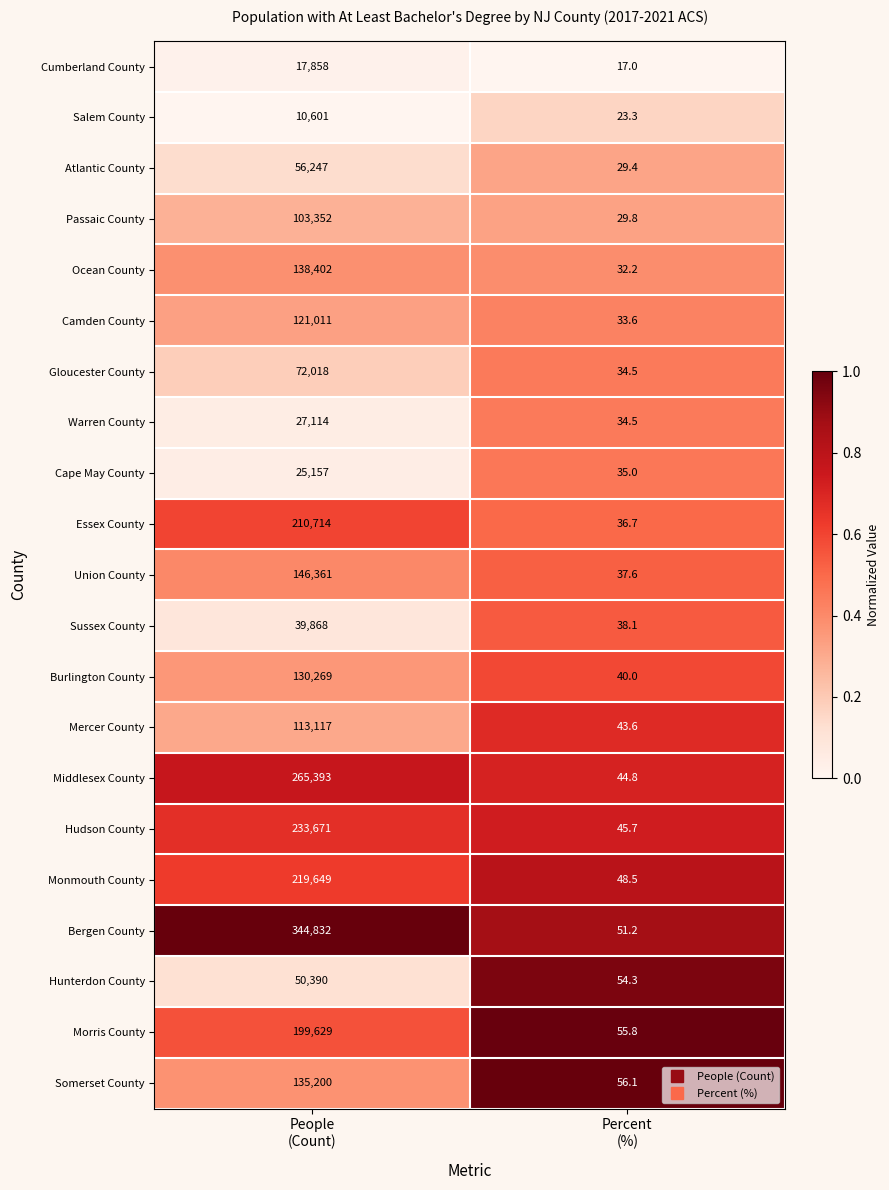

List the series in order of their peak value, lowest first.

Salem County, Cumberland County, Cape May County, Warren County, Sussex County, Hunterdon County, Atlantic County, Gloucester County, Passaic County, Mercer County, Camden County, Burlington County, Somerset County, Ocean County, Union County, Morris County, Essex County, Monmouth County, Hudson County, Middlesex County, Bergen County